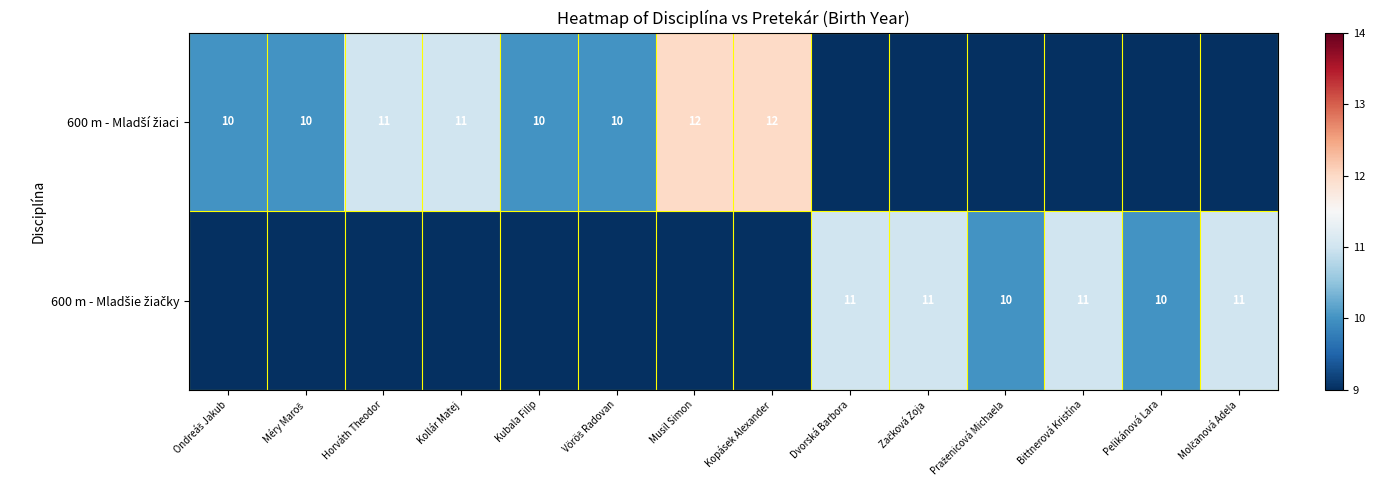

List the series in order of their peak value, highest first.

600 m - Mladší žiaci, 600 m - Mladšie žiačky